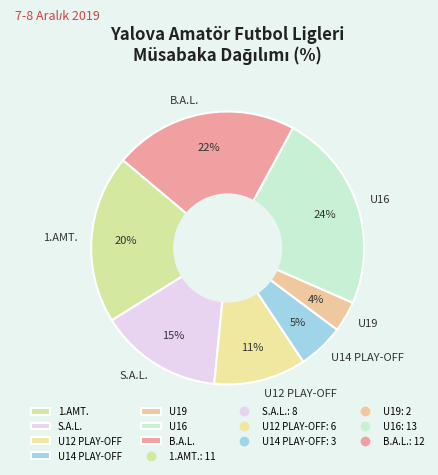

What percentage is the B.A.L. slice, to the nearest percent?

22%